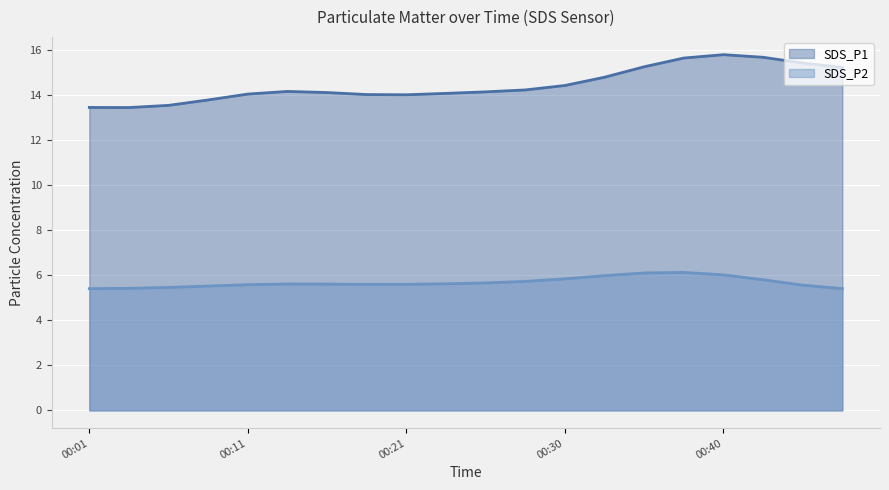

What is the difference between the maximum and minimum values in the SDS_P2 series?

0.7